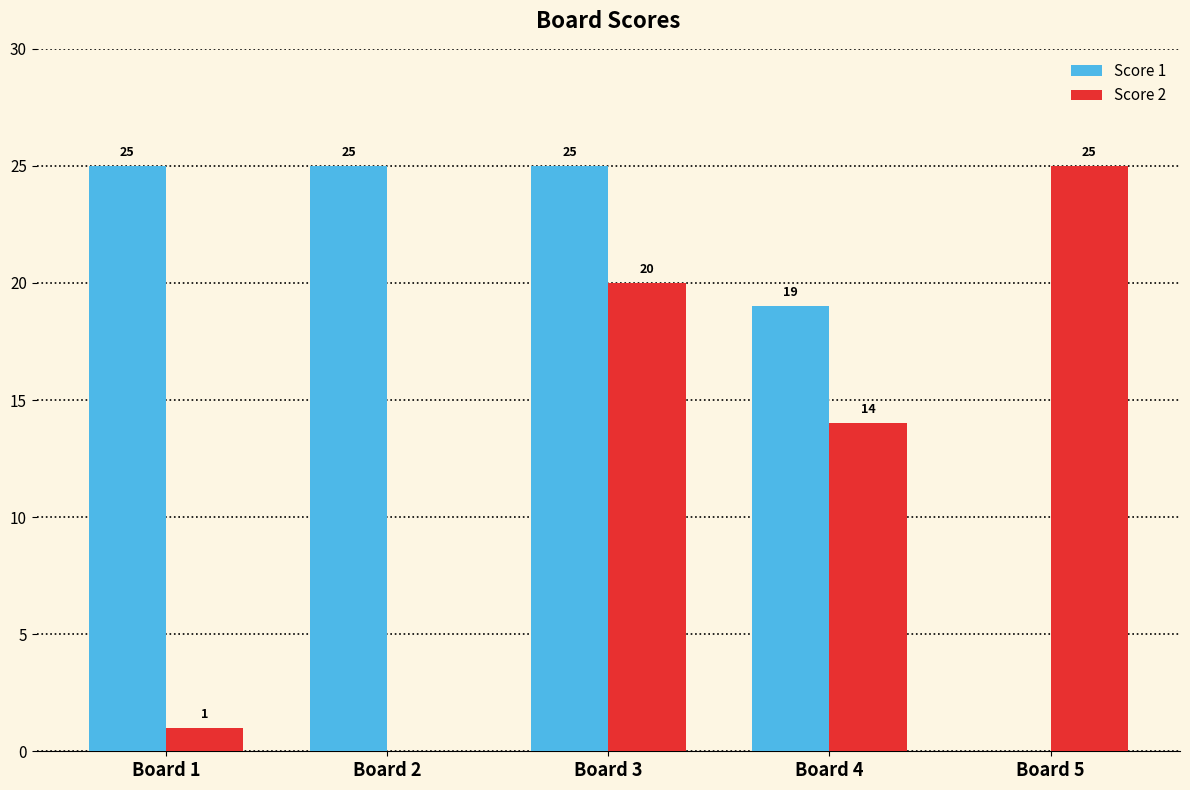

At which category is the sum across all series the highest?

Board 3